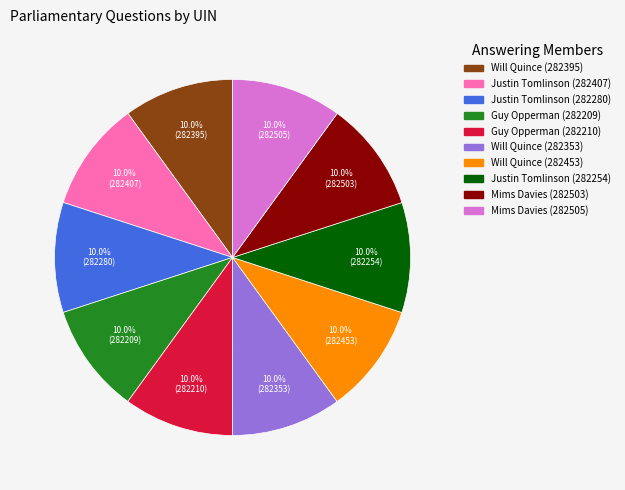

How many segments does this pie chart have?

10